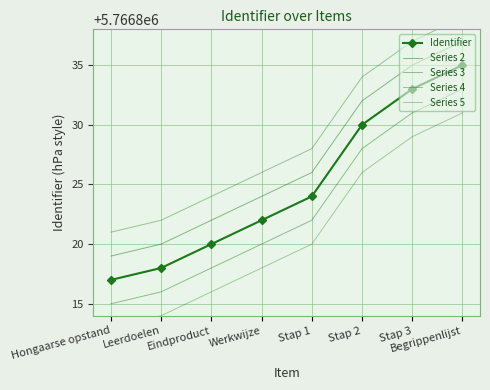

Which series has the largest total across all categories?

Series 4